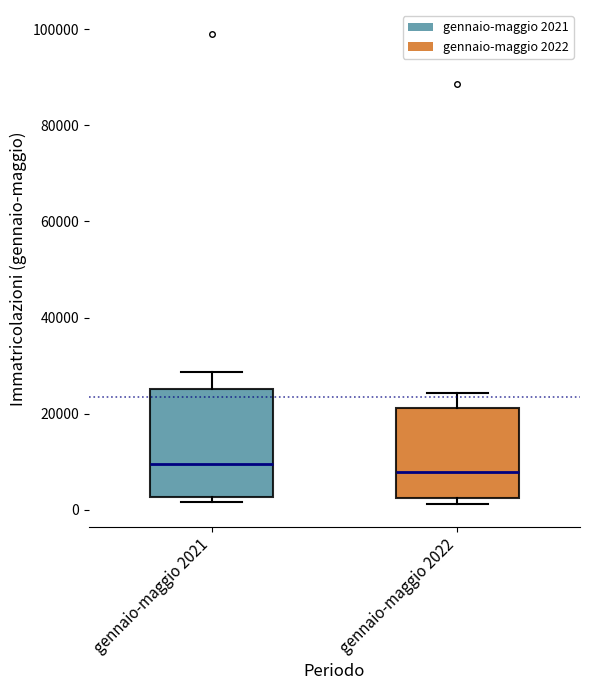

Where does the median line of the box for gennaio-maggio 2022 sit on the y-axis? The values are not printed on the chart, so give them approximately, as read against the axis.

8000